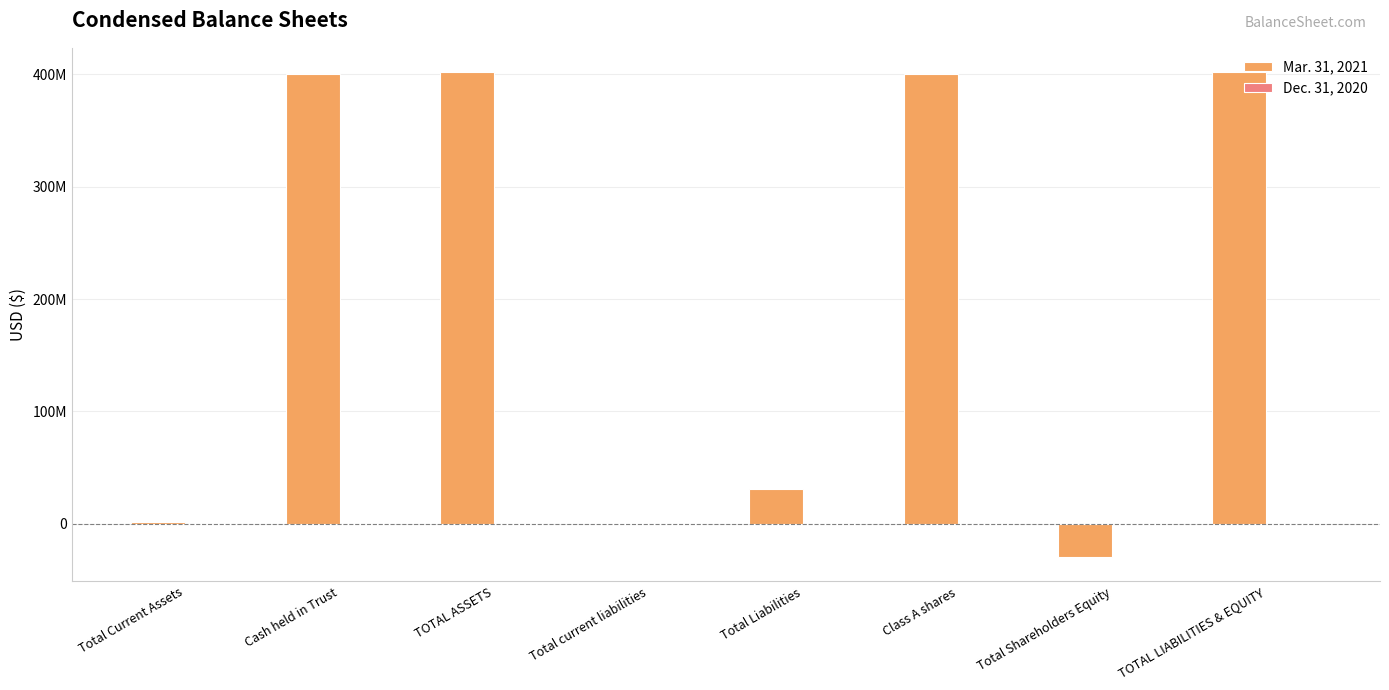

Which series has the widest spread of values?

Mar. 31, 2021